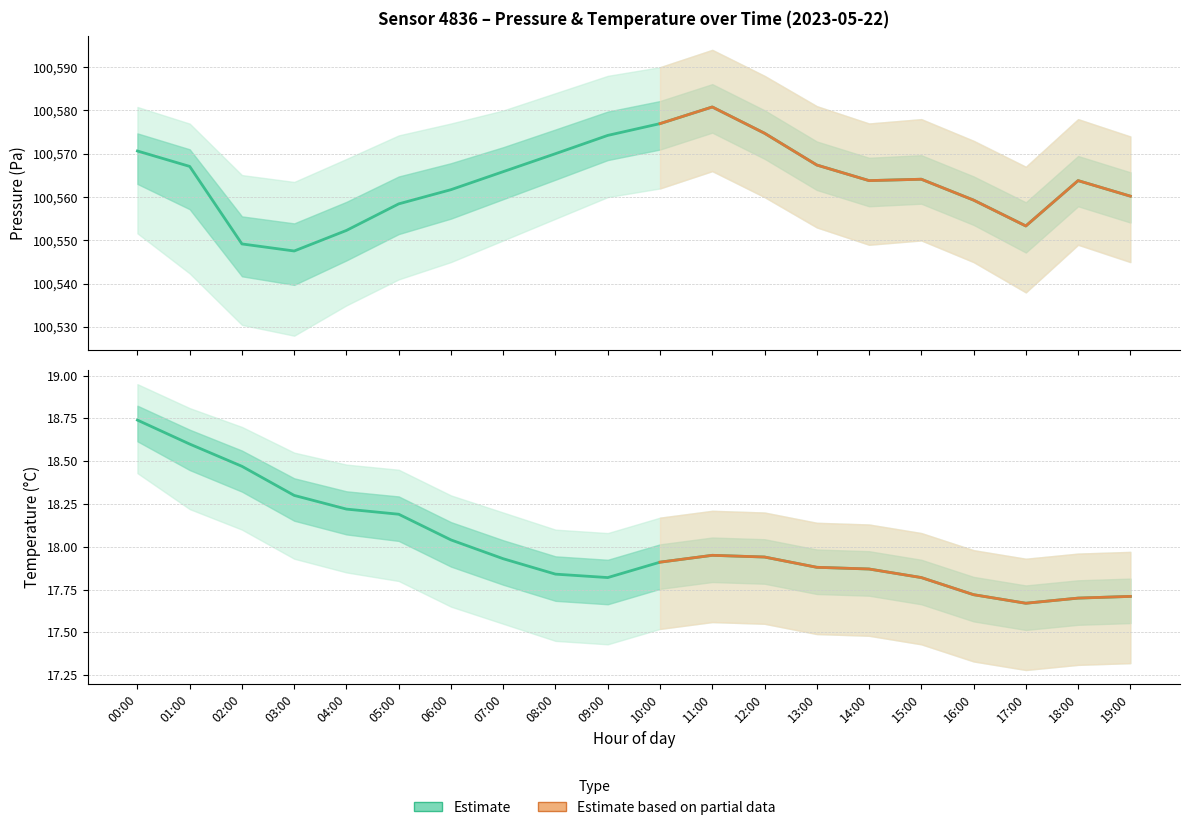

List the series in order of their peak value, highest first.

pressure_hi, pressure, pressure_lo, temperature_hi, temperature, temperature_lo